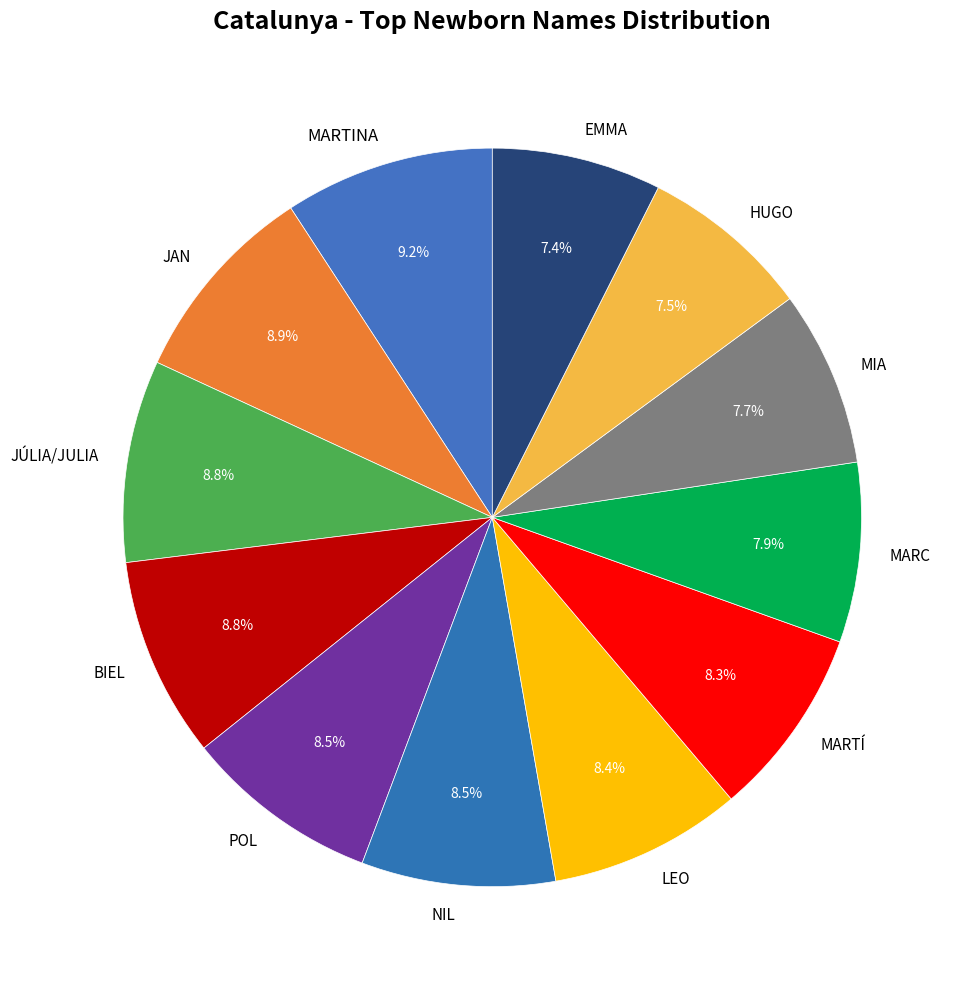

What is the ratio of the value at JAN to the value at MIA?

1.2